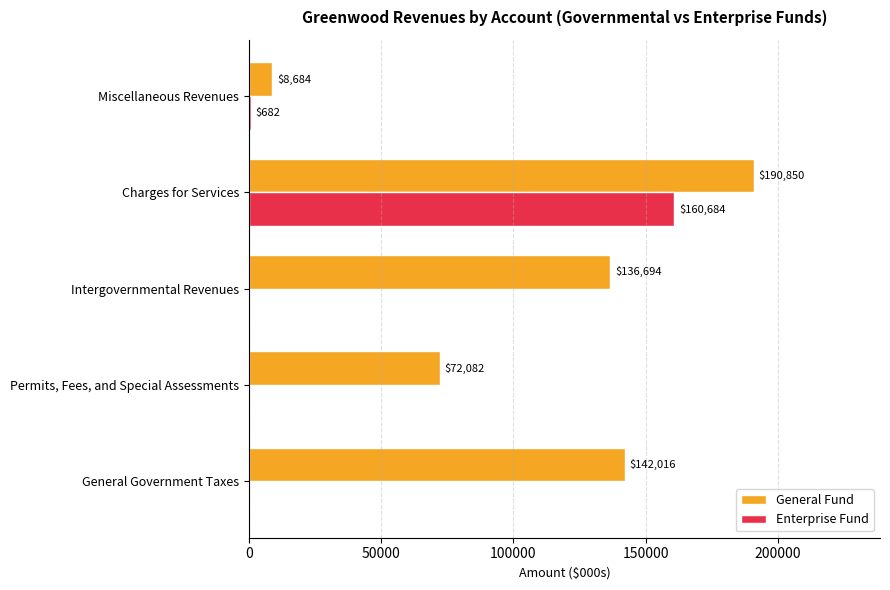

Is the value of Enterprise Fund at Charges for Services greater than the value of General Fund at Permits, Fees, and Special Assessments?

Yes